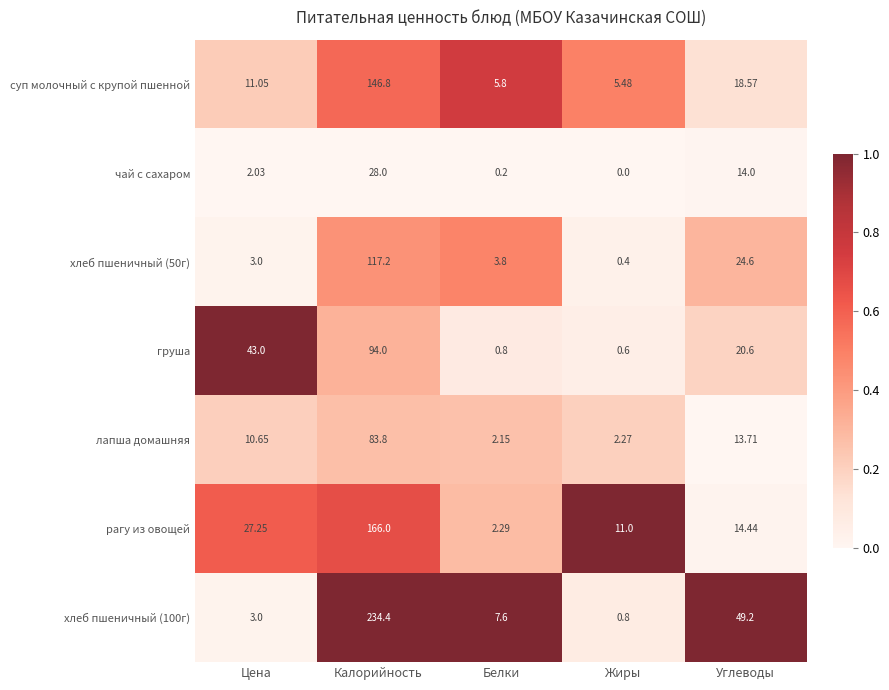

Where is хлеб пшеничный (50г) nearest to the value 58?

Углеводы